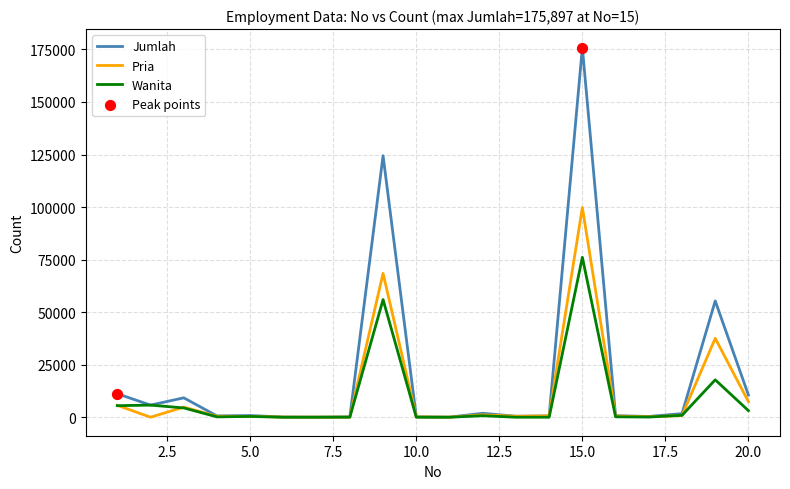

Which series has the largest total across all categories?

Jumlah